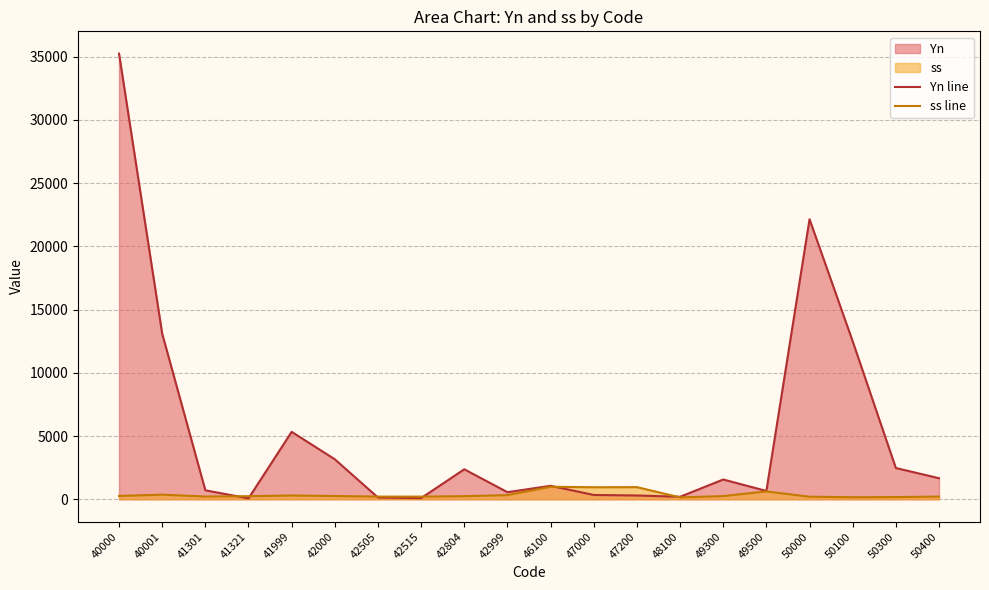

The Yn line series shows 92 at 41321. True or false?

False